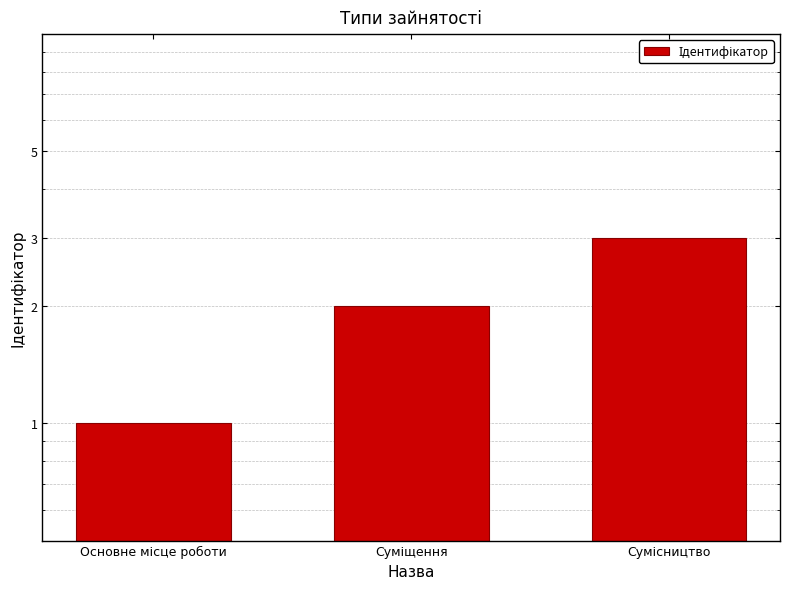

List the labels in order of value, largest first.

Сумісництво, Суміщення, Основне місце роботи